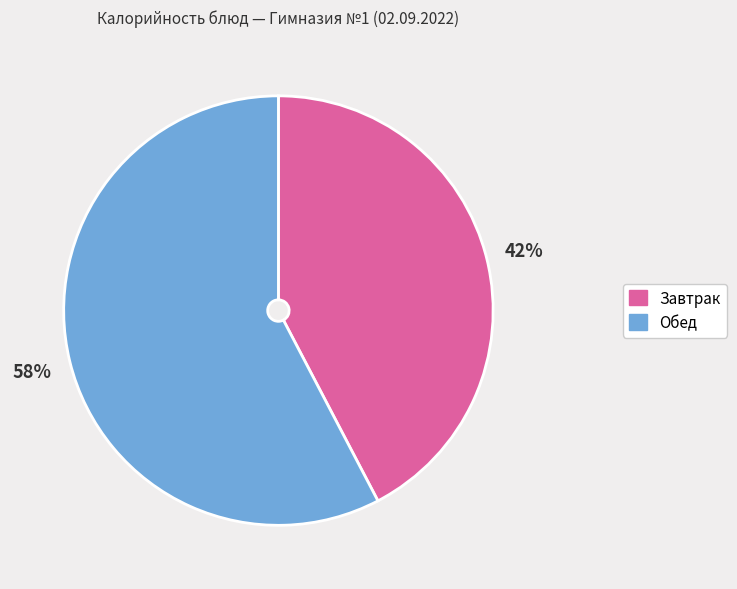

Is there any slice that represents more than half of the pie?

Yes